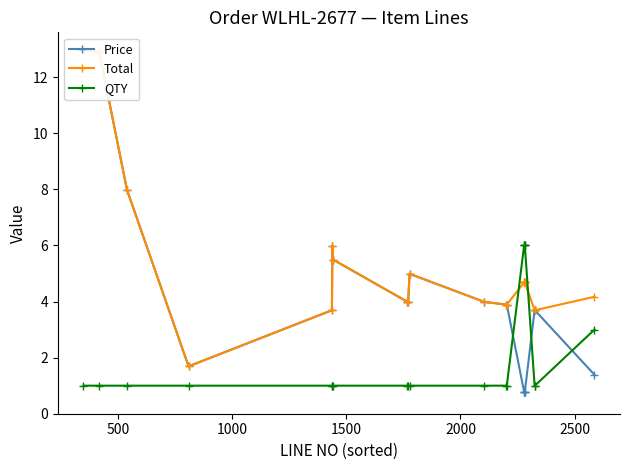

What are all the series names shown in the legend?

Price, Total, QTY